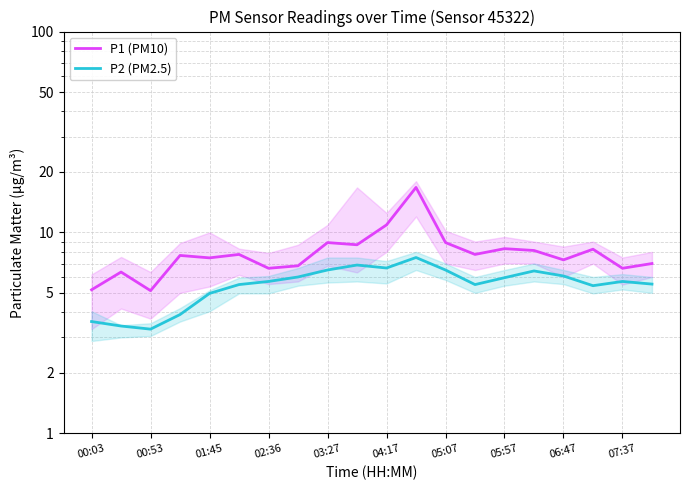

How many interior local peaks does the P1 (PM10) series have?

7